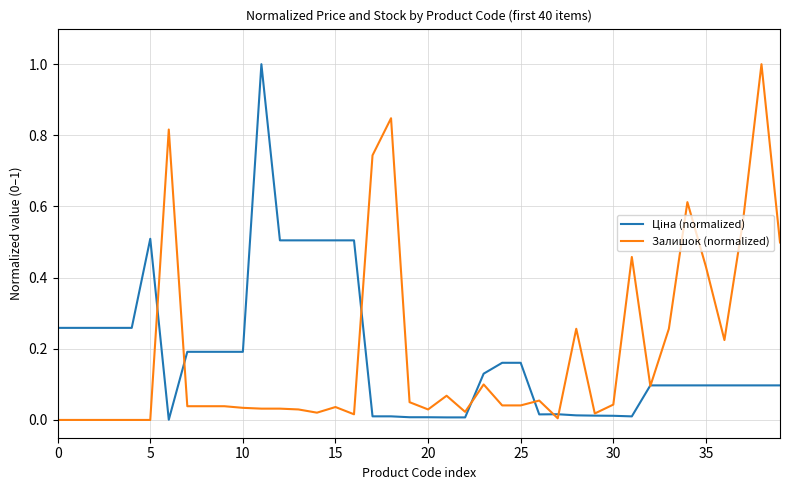

What is the maximum value shown in the chart?

1.0